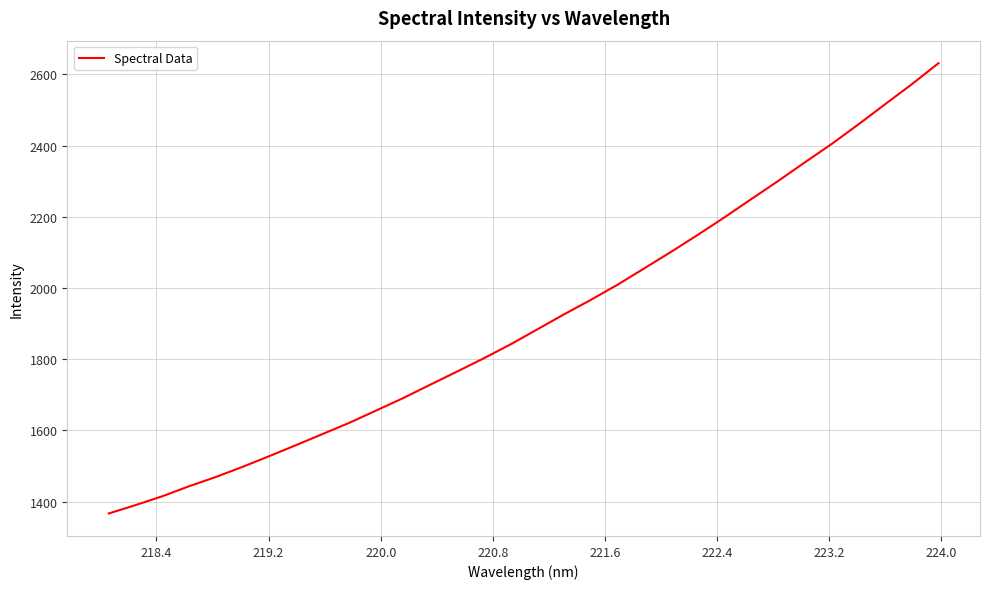

Reading left to right, extract all data points from this chart.

1366.5	1390.0	1414.8	1443.0	1469.1	1497.6	1527.8	1558.8	1590.3	1621.9	1656.4	1691.0	1728.2	1765.1	1802.5	1841.6	1883.7	1926.1	1966.6	2009.3	2055.3	2101.7	2149.5	2198.8	2250.0	2300.7	2353.1	2404.6	2459.6	2516.3	2572.5	2631.8